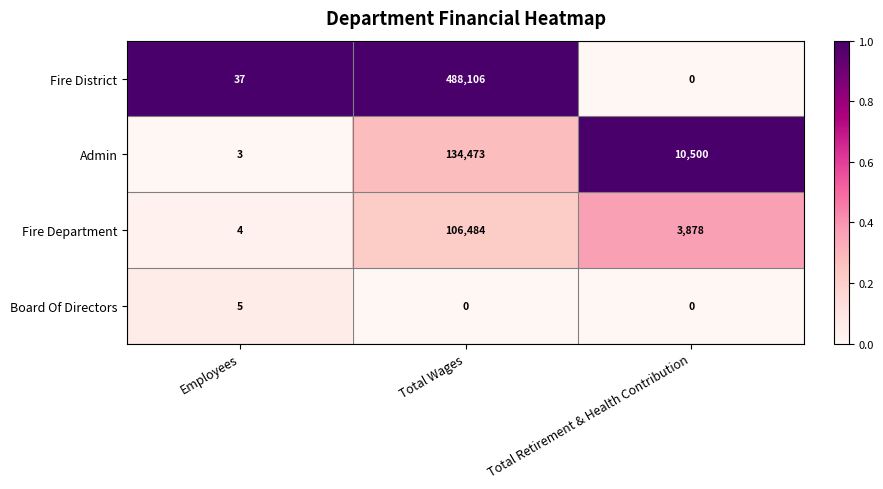

At which category does the chart reach its peak across all series?

Total Wages